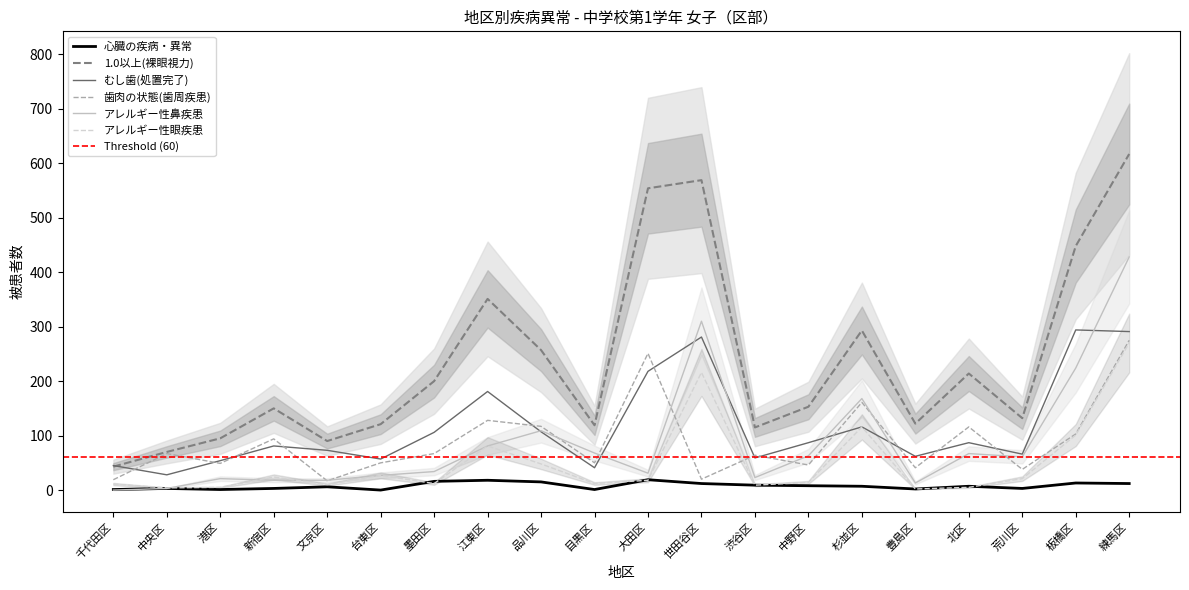

At how many categories does at least one series exceed 128?

12